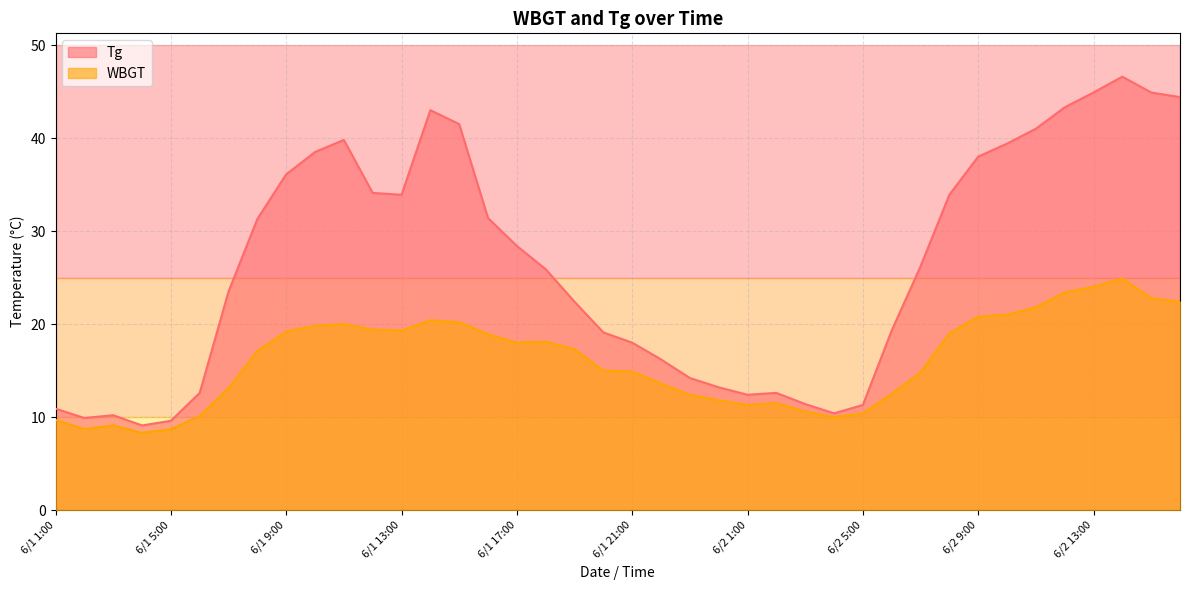

Reading right to left, transcribe all the data shown in this chart.

Tg: 6/2 16:00=44.4	6/2 15:00=44.9	6/2 14:00=46.6	6/2 13:00=44.9	6/2 12:00=43.3	6/2 11:00=41.0	6/2 10:00=39.4	6/2 9:00=38.0	6/2 8:00=33.9	6/2 7:00=26.2	6/2 6:00=19.3	6/2 5:00=11.3	6/2 4:00=10.4	6/2 3:00=11.4	6/2 2:00=12.6	6/2 1:00=12.4	6/1 24:00=13.2	6/1 23:00=14.2	6/1 22:00=16.2	6/1 21:00=18.0	6/1 20:00=19.1	6/1 19:00=22.4	6/1 18:00=25.9	6/1 17:00=28.4	6/1 16:00=31.4	6/1 15:00=41.5	6/1 14:00=43.0	6/1 13:00=33.9	6/1 12:00=34.1	6/1 11:00=39.8	6/1 10:00=38.5	6/1 9:00=36.1	6/1 8:00=31.3	6/1 7:00=23.5	6/1 6:00=12.6	6/1 5:00=9.6	6/1 4:00=9.1	6/1 3:00=10.2	6/1 2:00=9.9	6/1 1:00=10.9
WBGT: 6/2 16:00=22.4	6/2 15:00=22.8	6/2 14:00=24.9	6/2 13:00=24.0	6/2 12:00=23.4	6/2 11:00=21.8	6/2 10:00=21.0	6/2 9:00=20.8	6/2 8:00=19.0	6/2 7:00=14.8	6/2 6:00=12.5	6/2 5:00=10.4	6/2 4:00=10.0	6/2 3:00=10.6	6/2 2:00=11.5	6/2 1:00=11.3	6/1 24:00=11.8	6/1 23:00=12.4	6/1 22:00=13.6	6/1 21:00=14.9	6/1 20:00=15.0	6/1 19:00=17.3	6/1 18:00=18.1	6/1 17:00=18.0	6/1 16:00=18.9	6/1 15:00=20.2	6/1 14:00=20.4	6/1 13:00=19.3	6/1 12:00=19.4	6/1 11:00=20.0	6/1 10:00=19.8	6/1 9:00=19.2	6/1 8:00=17.1	6/1 7:00=13.1	6/1 6:00=10.1	6/1 5:00=8.7	6/1 4:00=8.3	6/1 3:00=9.1	6/1 2:00=8.7	6/1 1:00=9.7